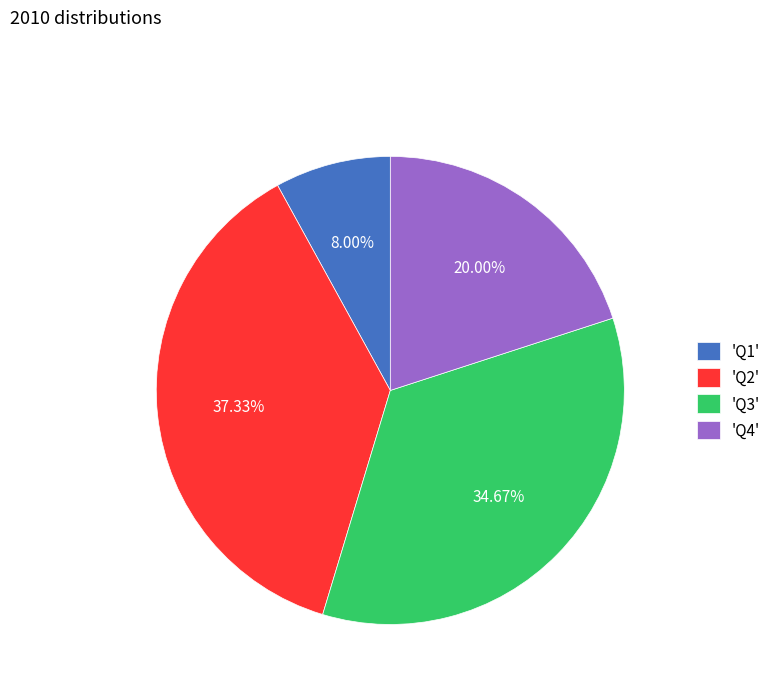

Count the number of slices in the pie.

4